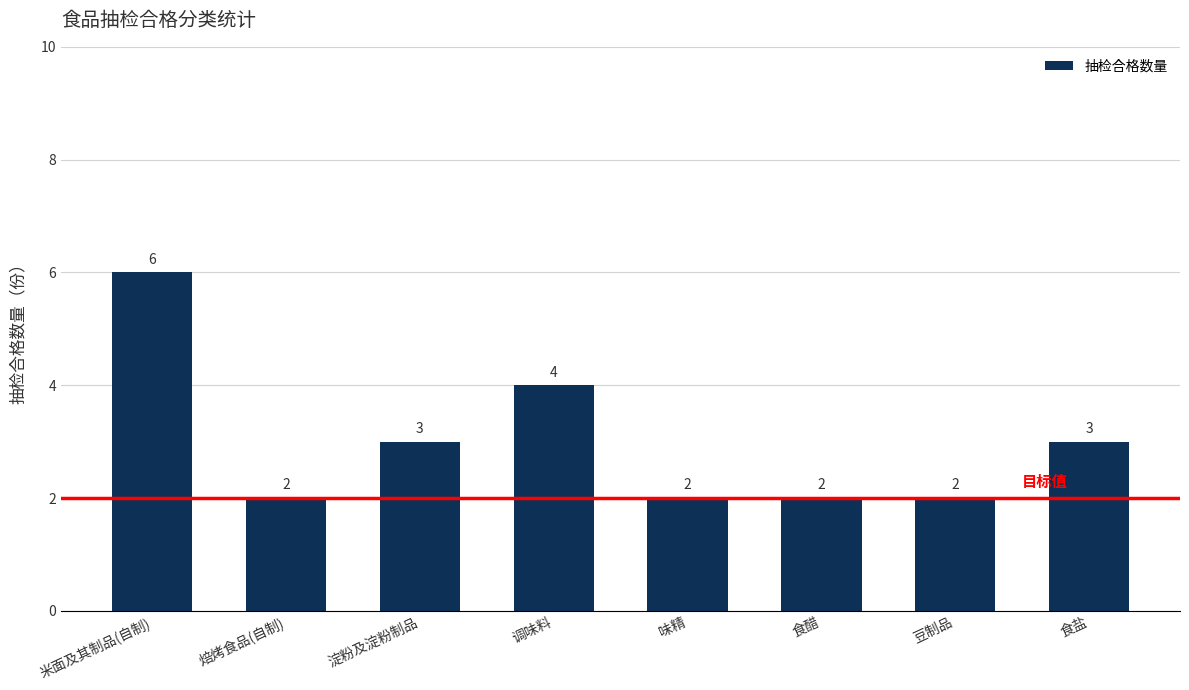

What is the difference between the second highest and minimum values?

2